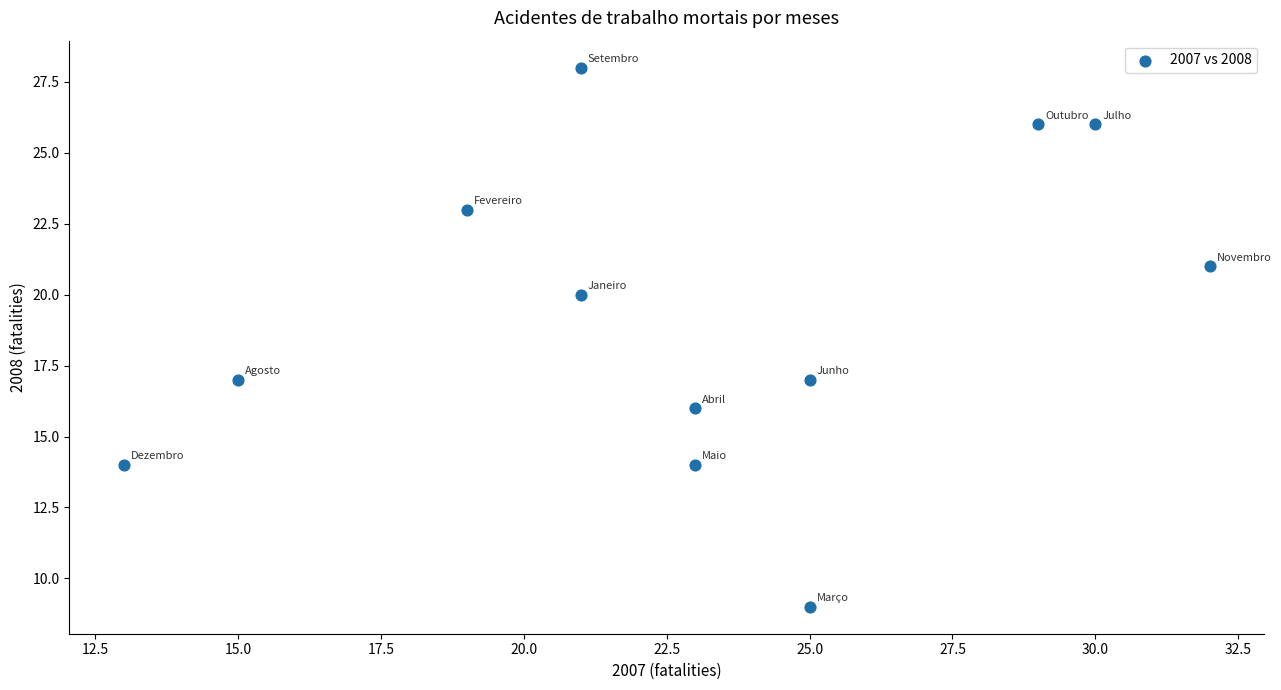

What is the average X value?

23